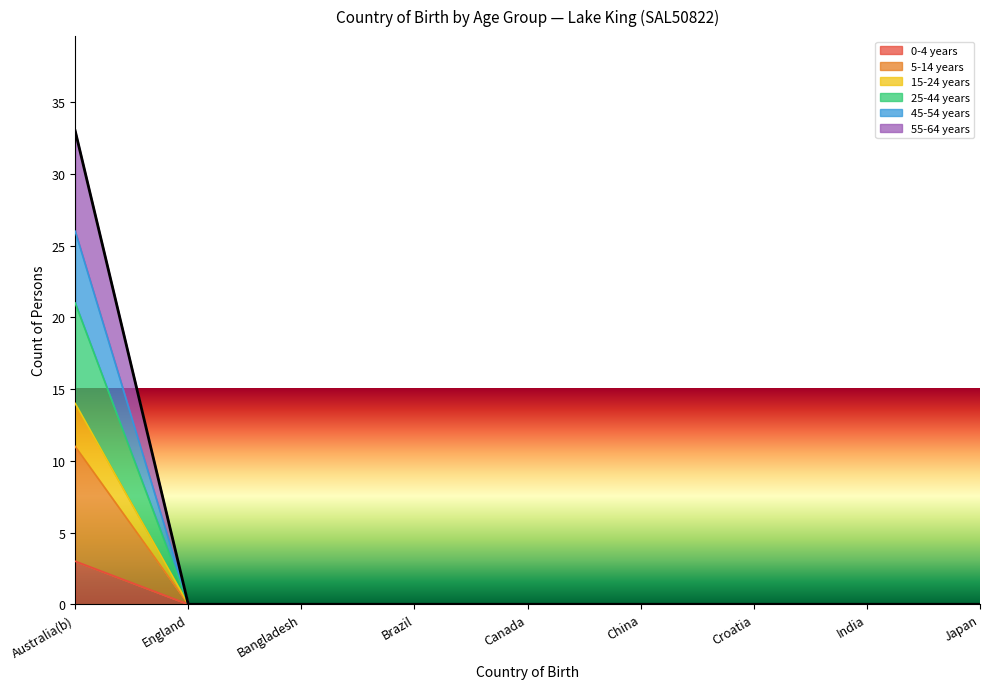

True or false: 5-14 years has a value of 0 at England.

True